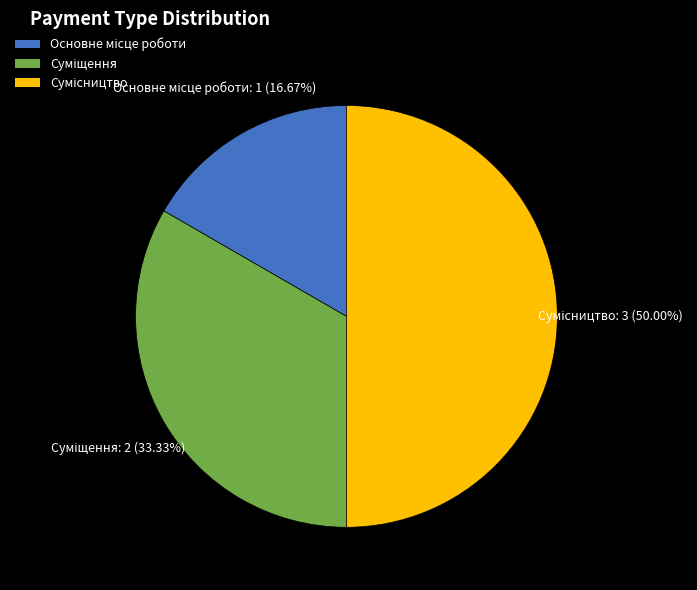

Count the number of slices in the pie.

3